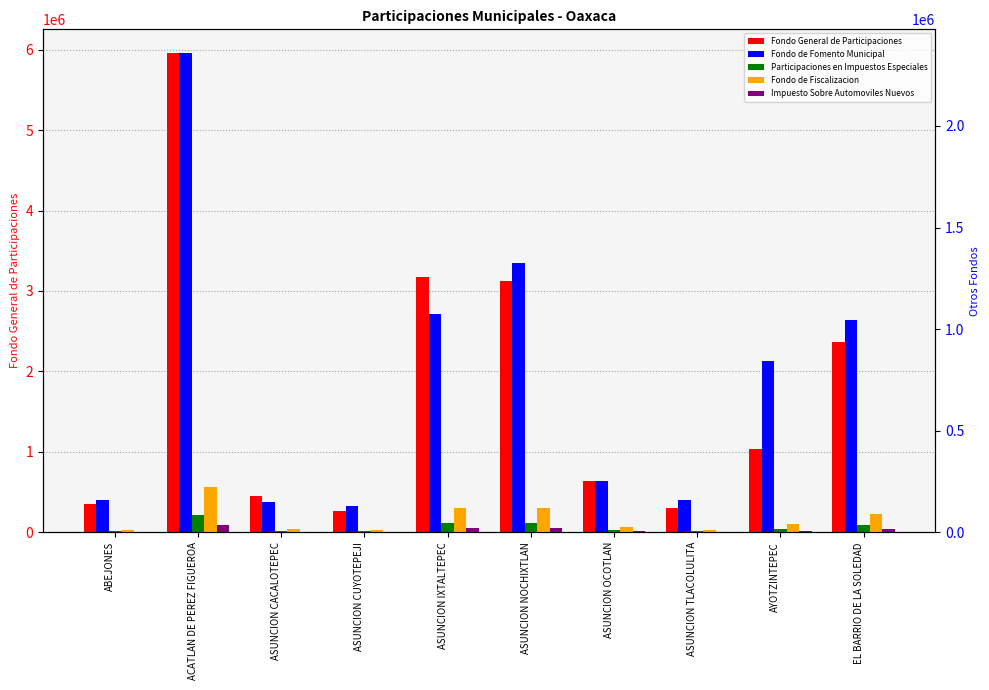

Reading right to left, extract all data points from this chart.

Fondo General de Participaciones: 2361484.5	1041110.5	301380.4	638128.3	3118035.5	3174881.7	265536.2	451352.3	5954731.8	352749.0
Fondo de Fomento Municipal: 1047283.8	844536.3	158979.3	253383.4	1326180.7	1075759.6	127978.6	148693.2	2357793.5	159421.2
Participaciones en Impuestos Especiales: 34506.5	15213.5	4404.0	9324.3	45560.9	46390.6	3880.4	6595.1	87011.4	5154.3
Fondo de Fiscalizacion: 89073.3	39270.0	11367.3	24069.3	117609.5	119754.2	10016.6	17024.9	224609.6	13305.2
Impuesto Sobre Automoviles Nuevos: 14527.9	6405.5	1853.9	3925.3	19181.2	19531.5	1633.7	2776.6	36632.8	2170.6